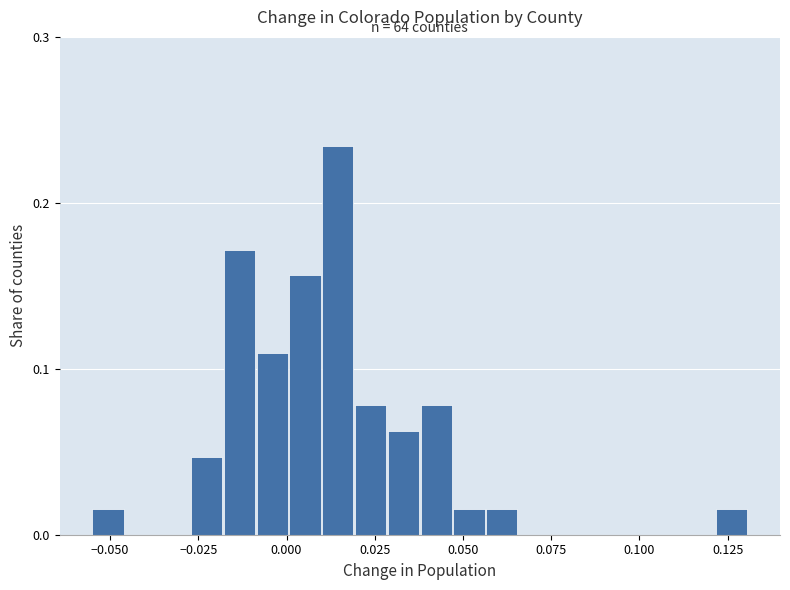

Read against the x-axis, roughly where is the centre of the tallest bar?

0.015